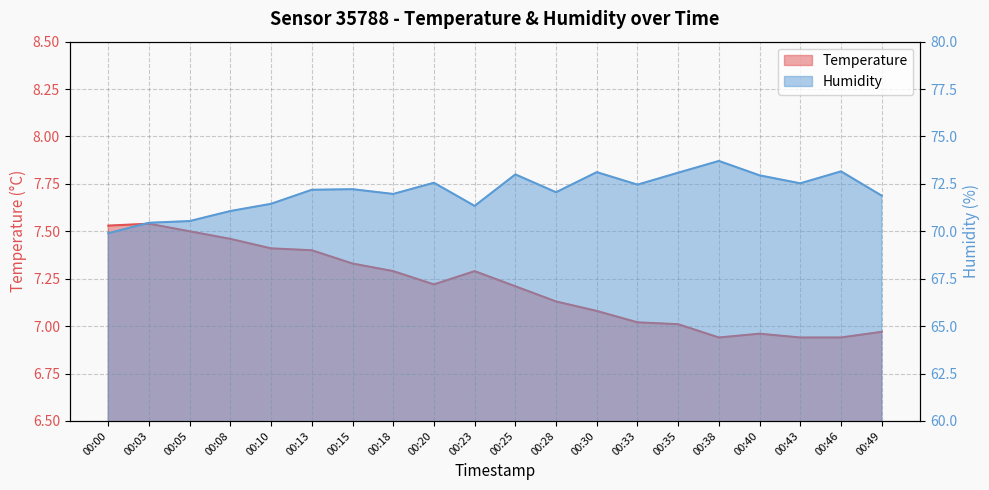

Does the chart have visible grid lines?

Yes